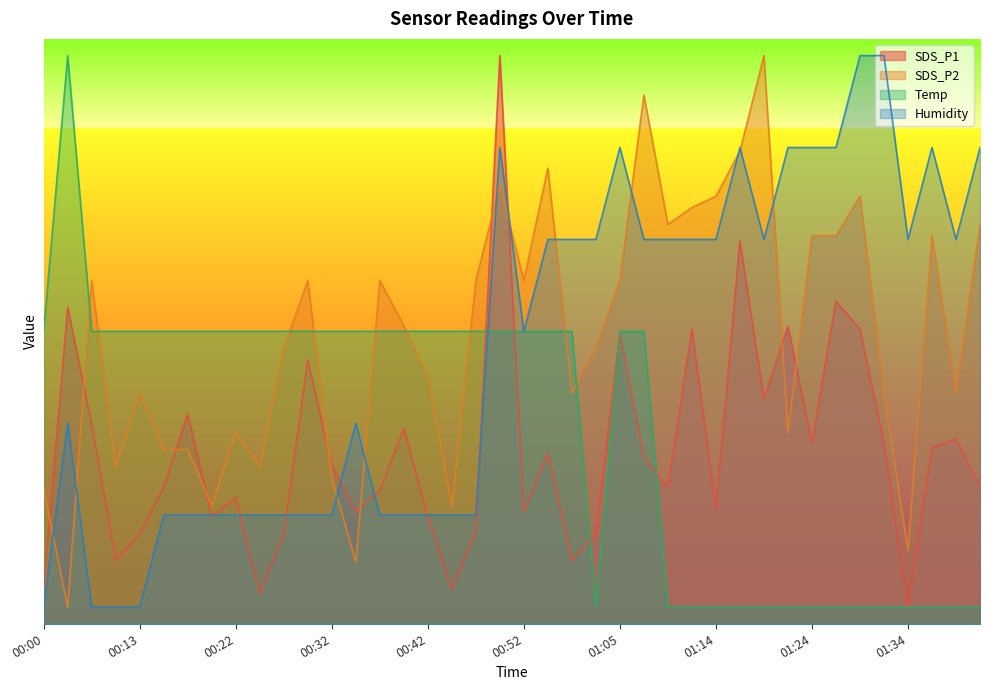

Rank the series at 00:22 from highest to lowest value.

Temp, SDS_P2, SDS_P1, Humidity